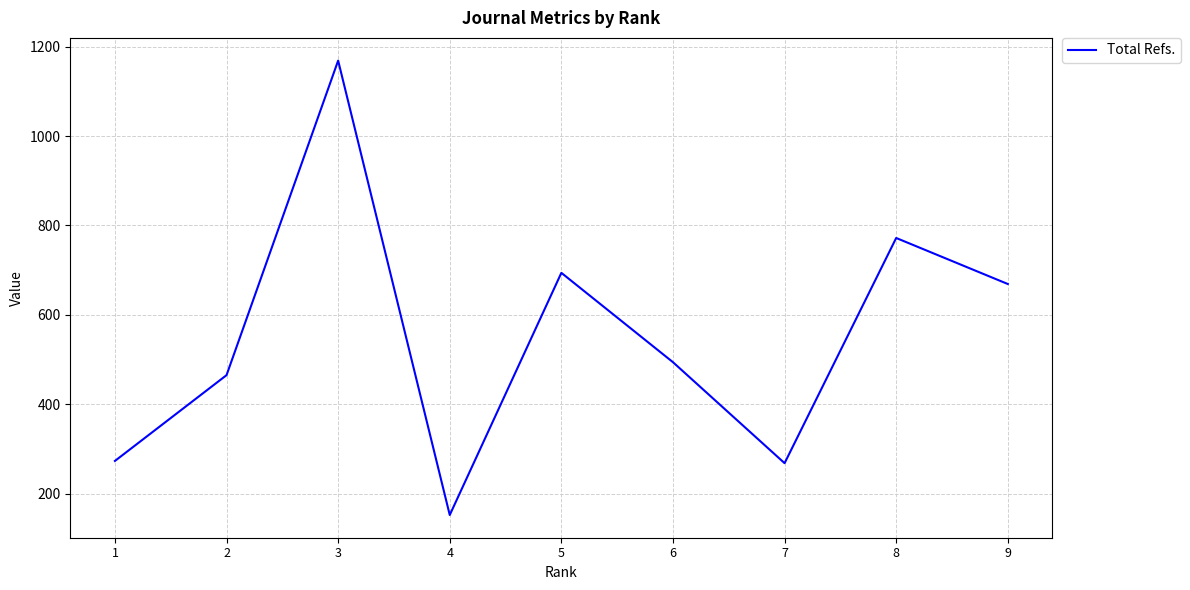

True or false: the data has more than 2 interior local peaks.

True